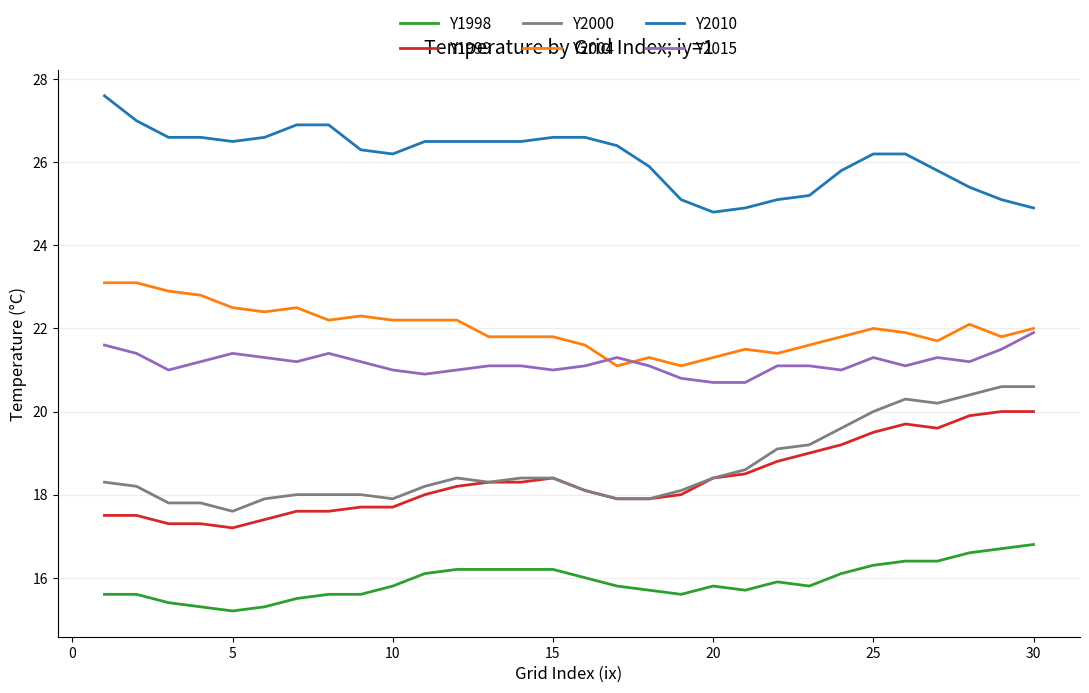

What is the difference between the maximum and second lowest values in the Y2010 series?

2.7